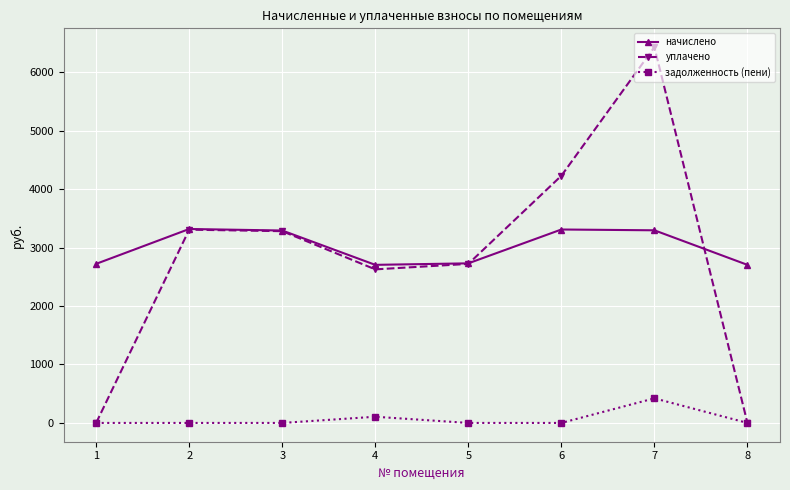

Is the value of уплачено at 3 greater than the value of задолженность (пени) at 4?

Yes